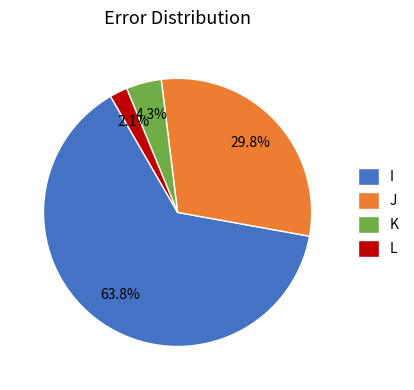

What is the largest slice in the pie chart?

I